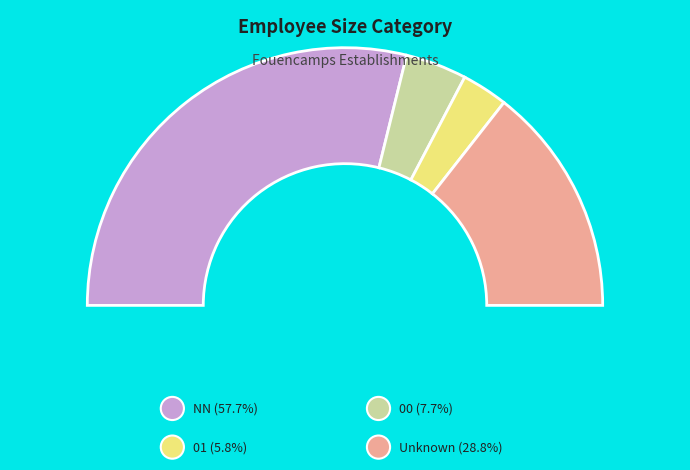

Which category has the smallest portion of the pie?

01